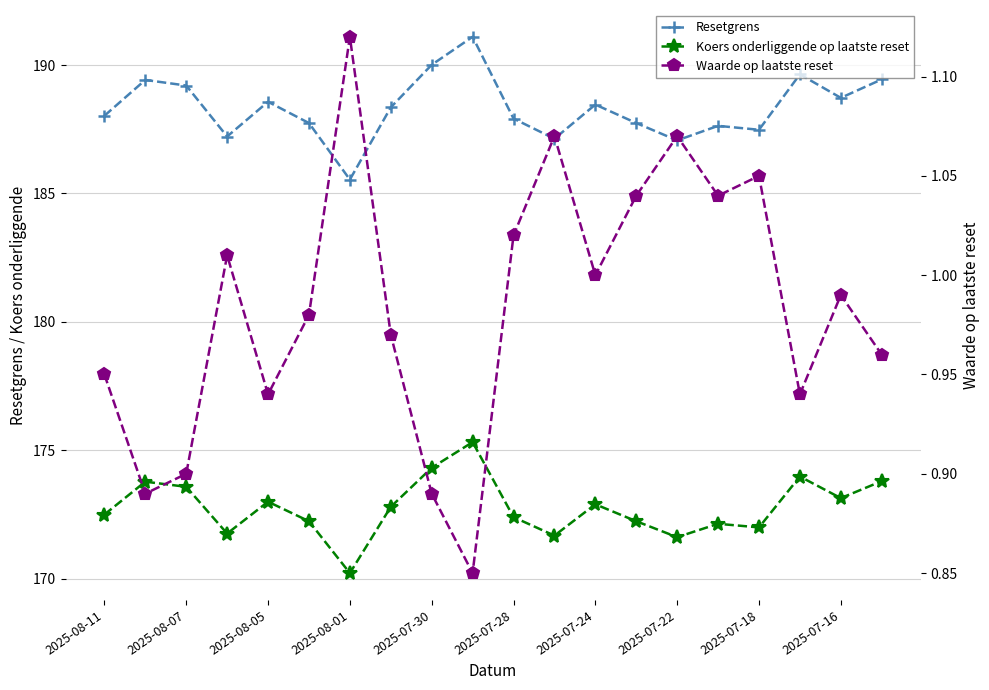

Reading left to right, what are all the values shown in this chart?

Resetgrens: 188.0	189.4	189.2	187.2	188.6	187.7	185.5	188.4	190.0	191.1	187.9	187.1	188.5	187.7	187.1	187.6	187.5	189.6	188.7	189.4
Koers onderliggende op laatste reset: 172.5	173.8	173.6	171.8	173.0	172.2	170.2	172.8	174.3	175.3	172.4	171.7	172.9	172.2	171.6	172.1	172.0	174.0	173.1	173.8
Waarde op laatste reset: 0.9	0.9	0.9	1.0	0.9	1.0	1.1	1.0	0.9	0.8	1.0	1.1	1.0	1.0	1.1	1.0	1.1	0.9	1.0	1.0